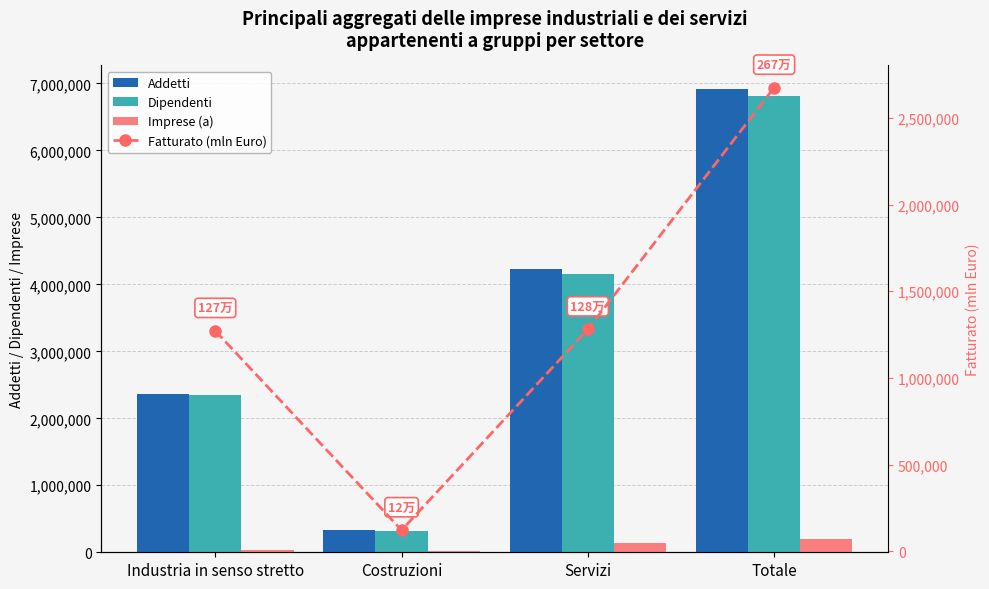

List the labels in order of Dipendenti value, largest first.

Totale, Servizi, Industria in senso stretto, Costruzioni